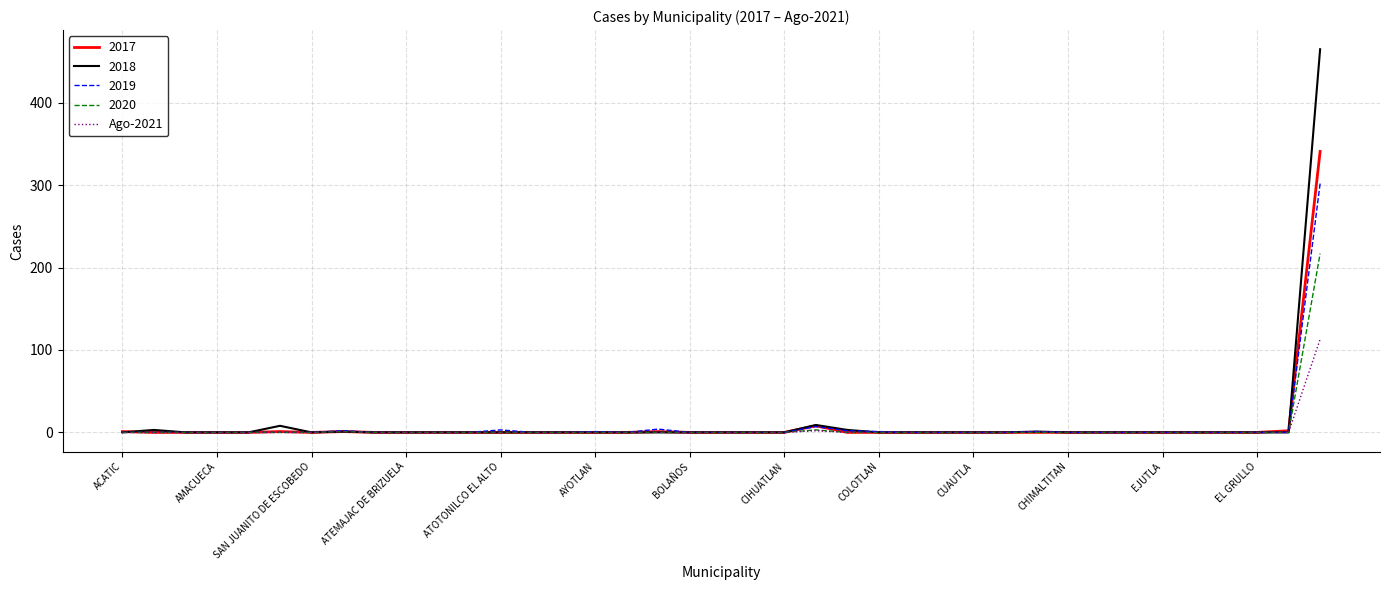

What is the maximum value shown in the chart?

465